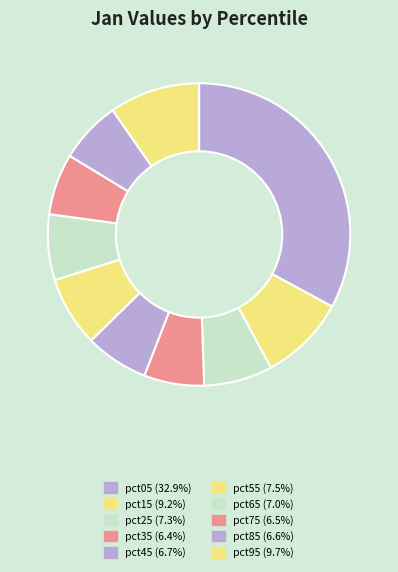

To the nearest percent, what is the difference between the pct65 and pct15 slice percentages?

2%